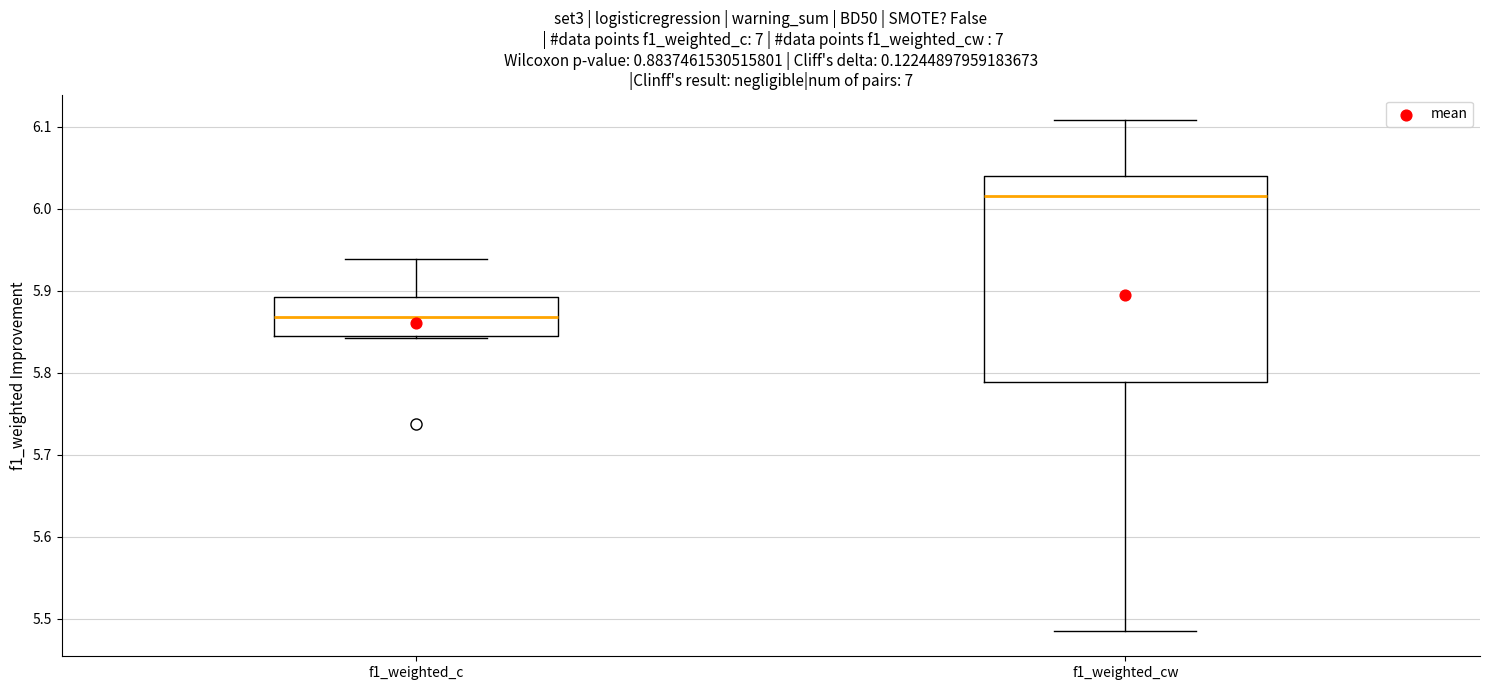

Reading left to right, read every box against the y-axis: the position of its median line, the range the box covers, and the ends of its whiskers. The values are not printed on the chart, so give them approximately, as read against the axis.

f1_weighted_c: median 5.87, box 5.85 to 5.89, whiskers 5.84 to 5.94
f1_weighted_cw: median 6.02, box 5.79 to 6.04, whiskers 5.49 to 6.11